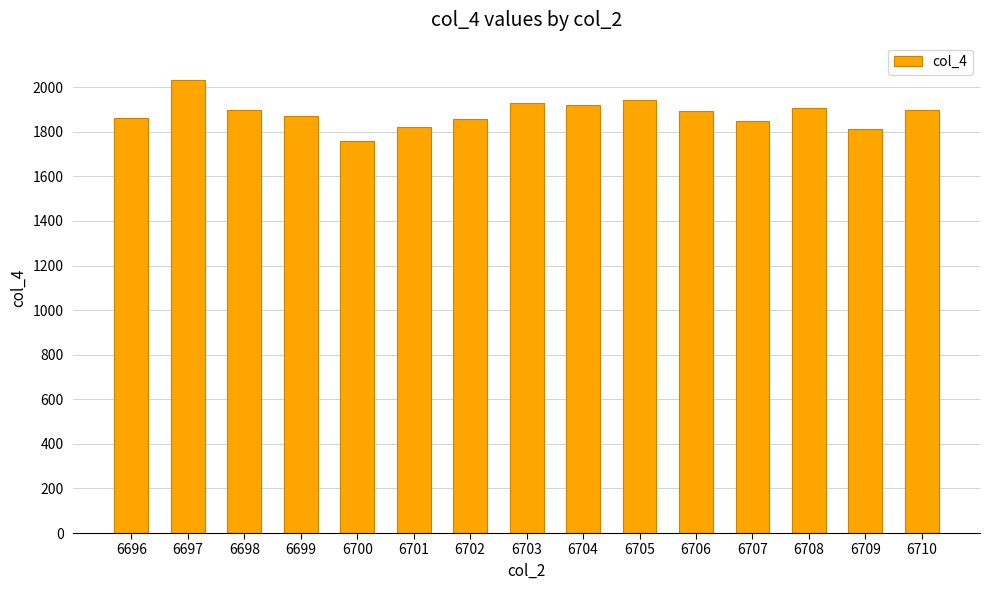

What is the sum of the values at 6706 and 6698?

3789